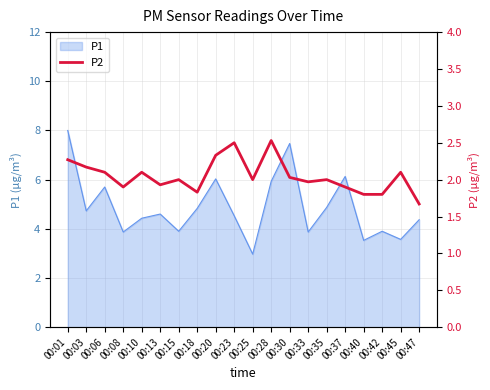

The value of P1 at 00:18 is 4.8. True or false?

True